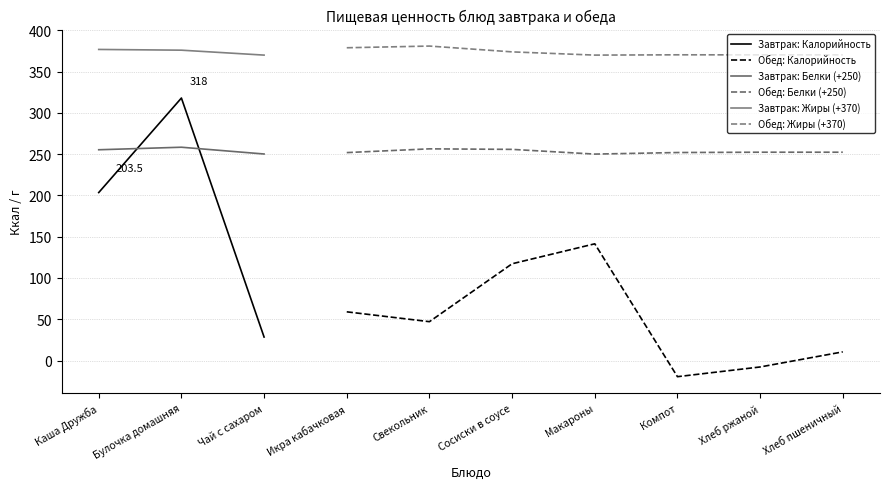

How many values in Обед: Калорийность are above zero?

5